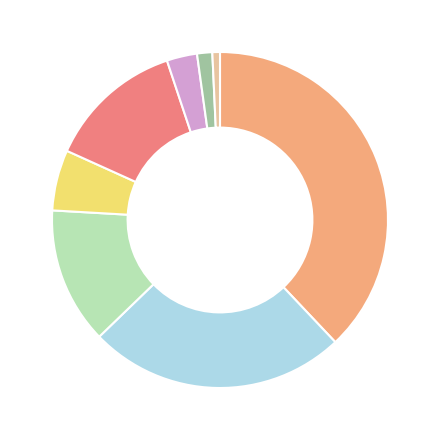

Count the number of slices in the pie.

8